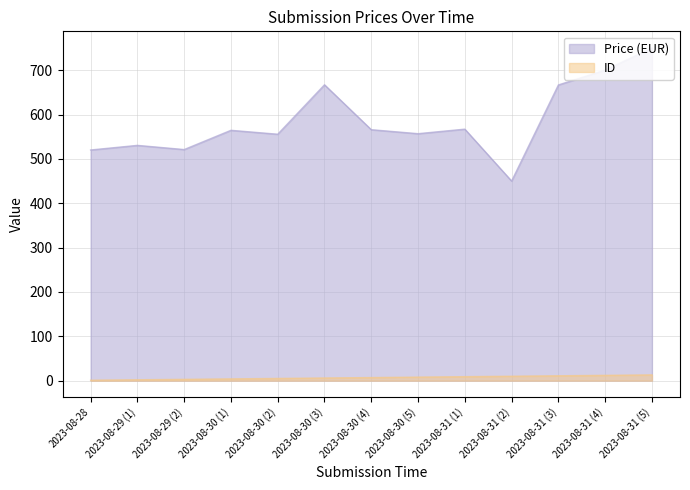

Where is ID nearest to the value 7?

2023-08-30 (4)